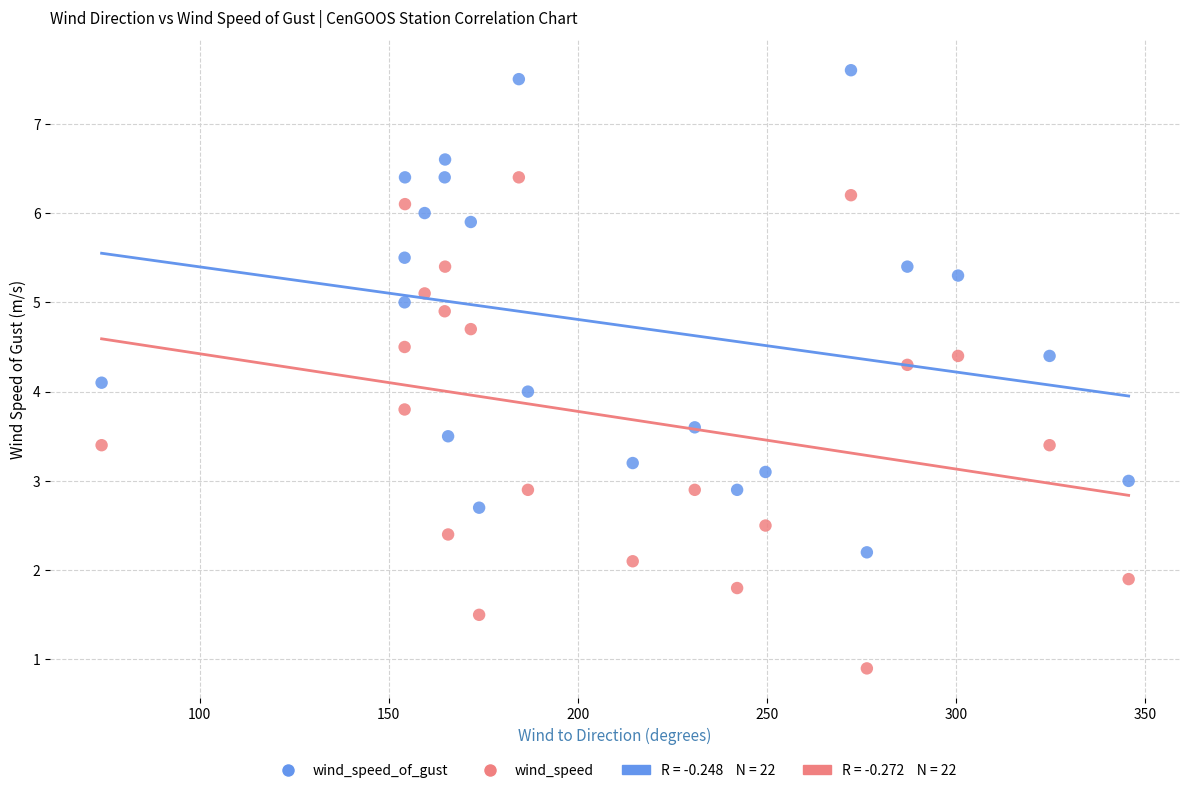

Which series has the widest spread of Y values?

wind_speed